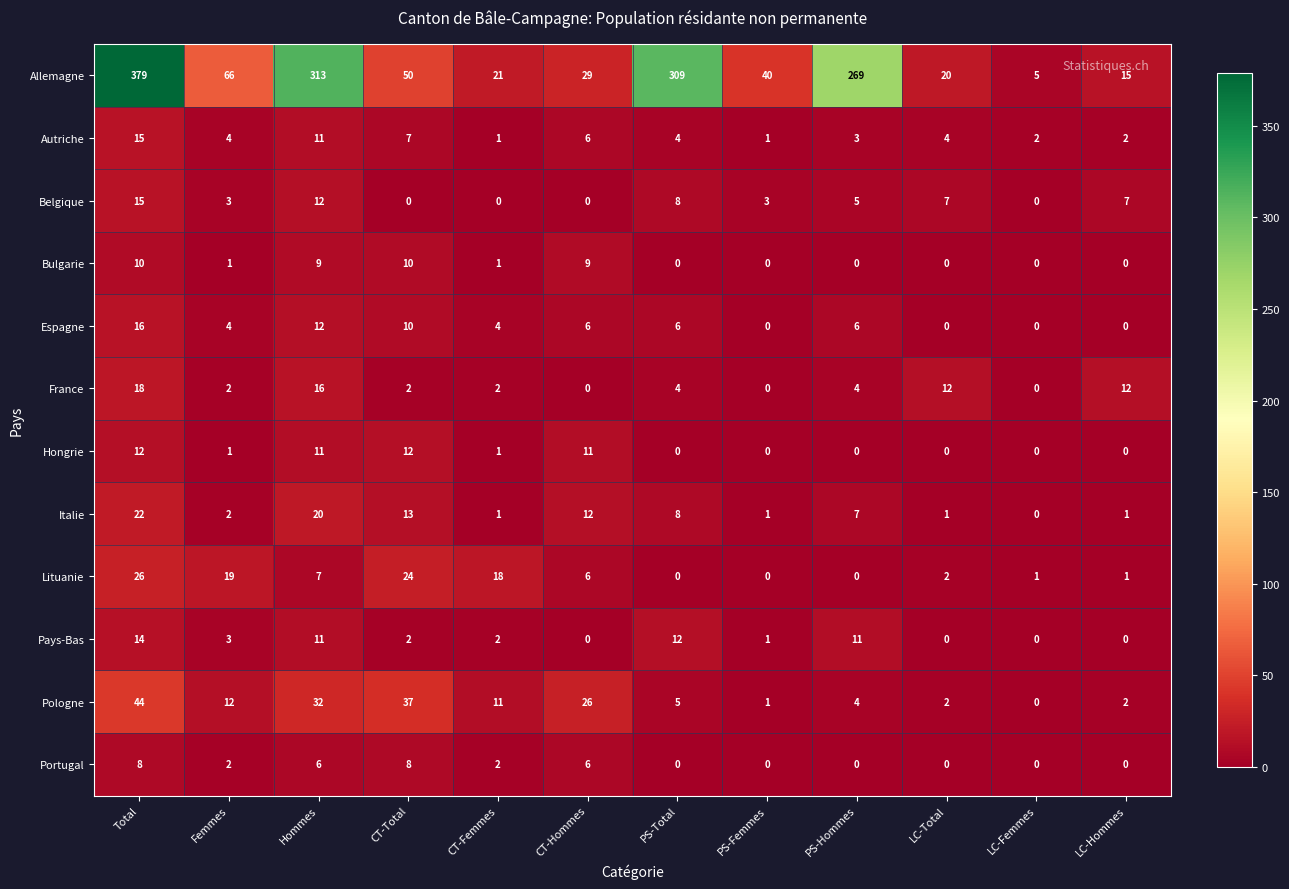

What is the difference between the Autriche values at Hommes and PS-Total?

7